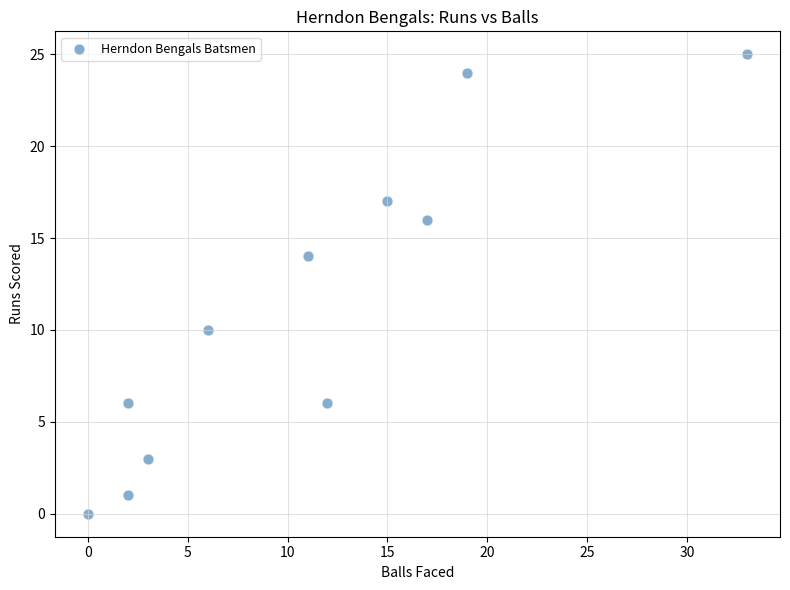

What is the average Y value?

11